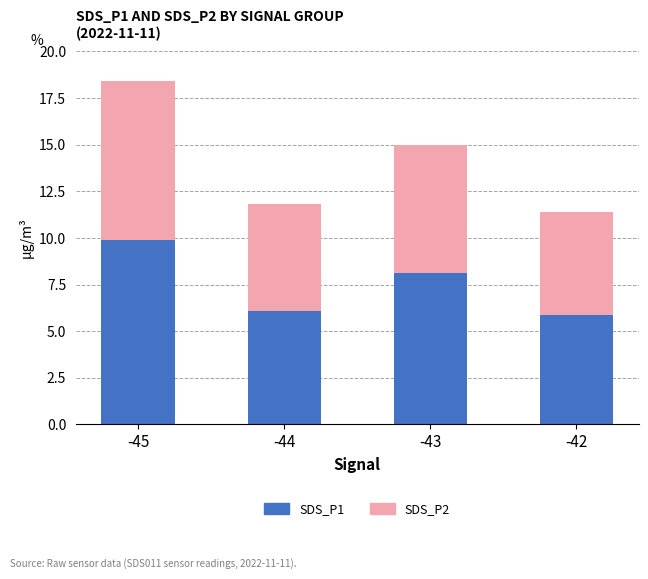

What is the difference between the maximum and minimum values in the SDS_P1 series?

4.0